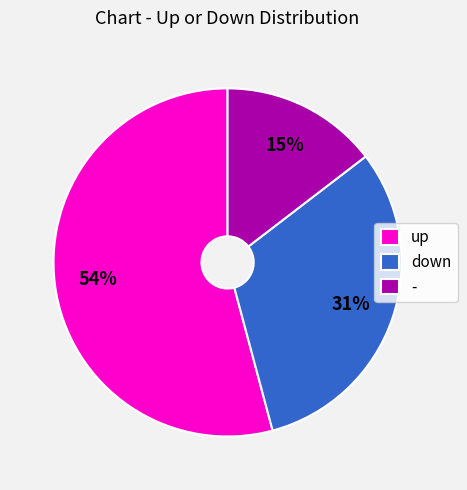

Which category has the smallest portion of the pie?

-